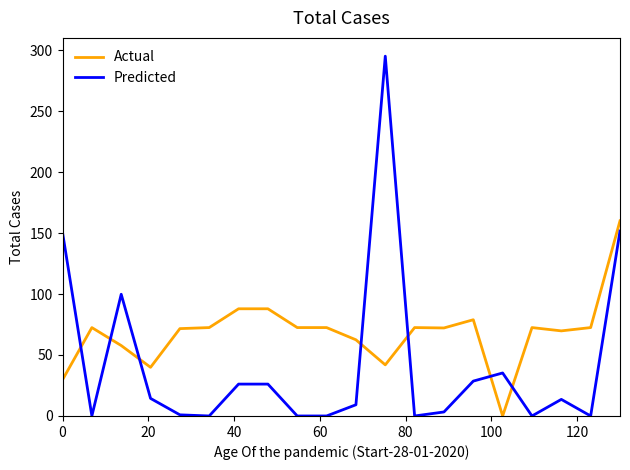

How many distinct data groups are displayed?

2